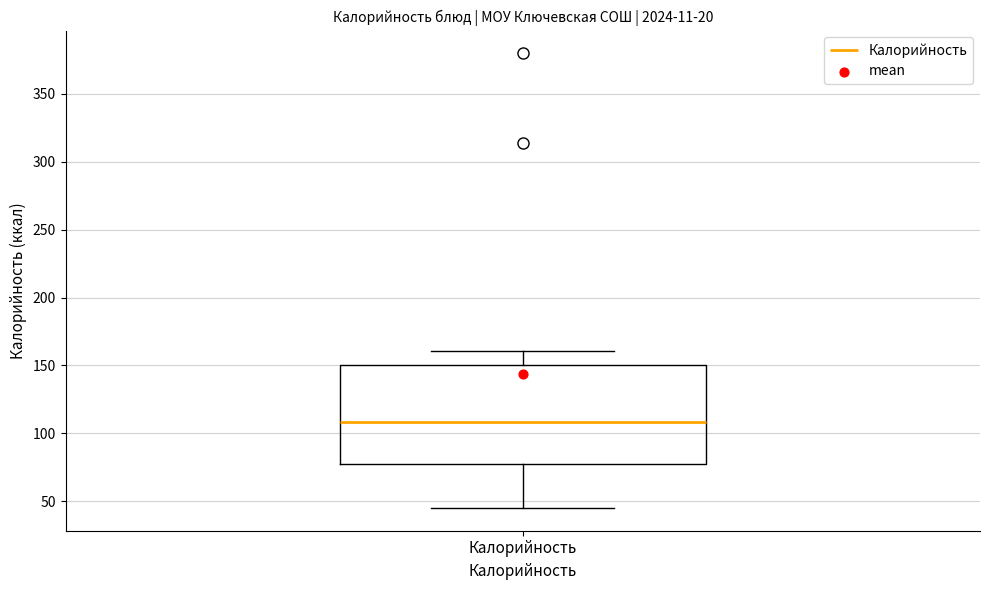

Where is the lower edge of the box for Калорийность on the y-axis? The values are not printed on the chart, so give them approximately, as read against the axis.

80